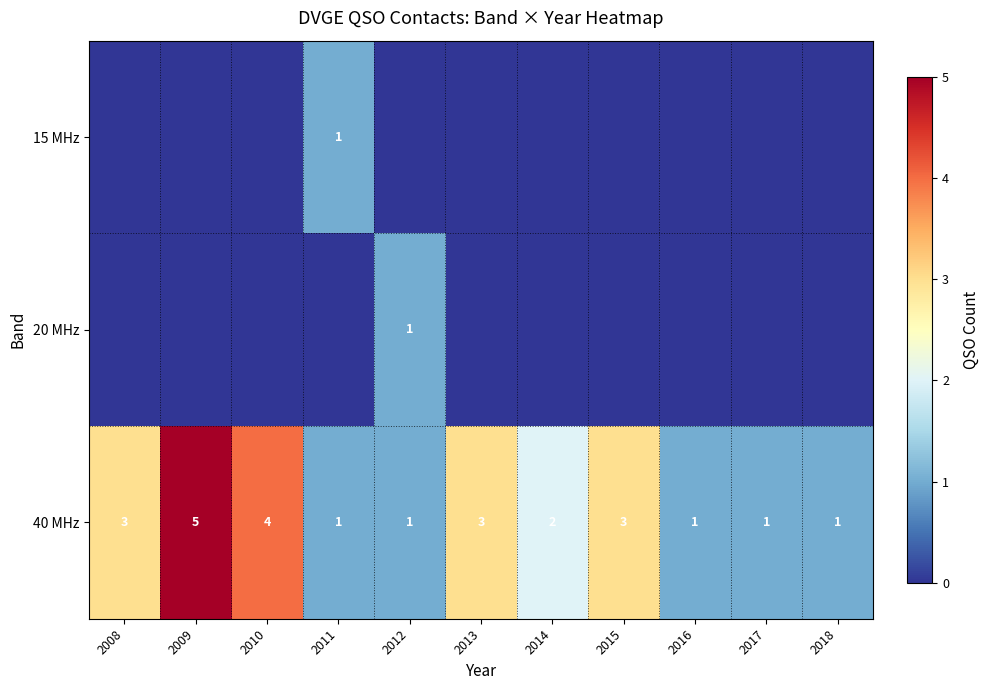

Count the 40 MHz values in the range 1 to 3.

9